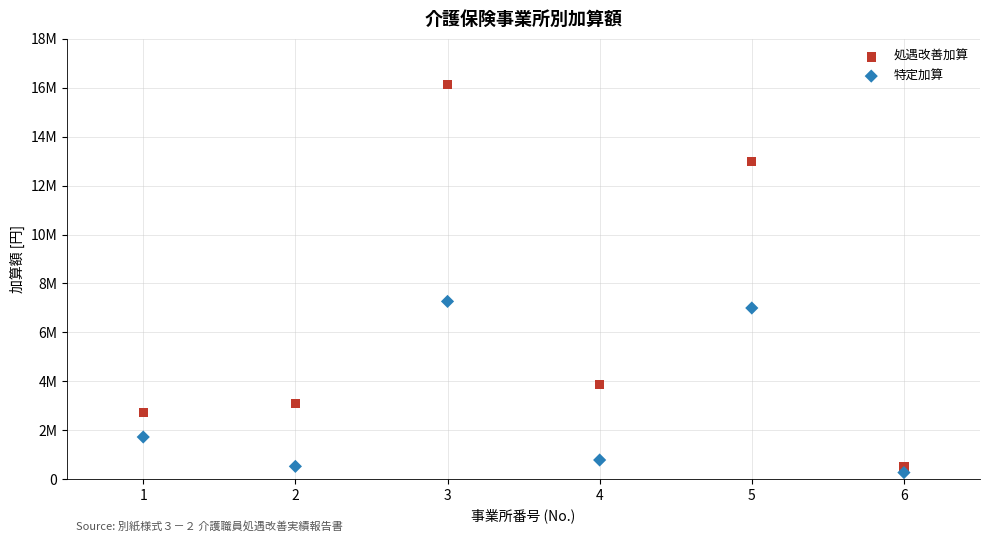

Which series has the largest Y range (max minus min)?

処遇改善加算